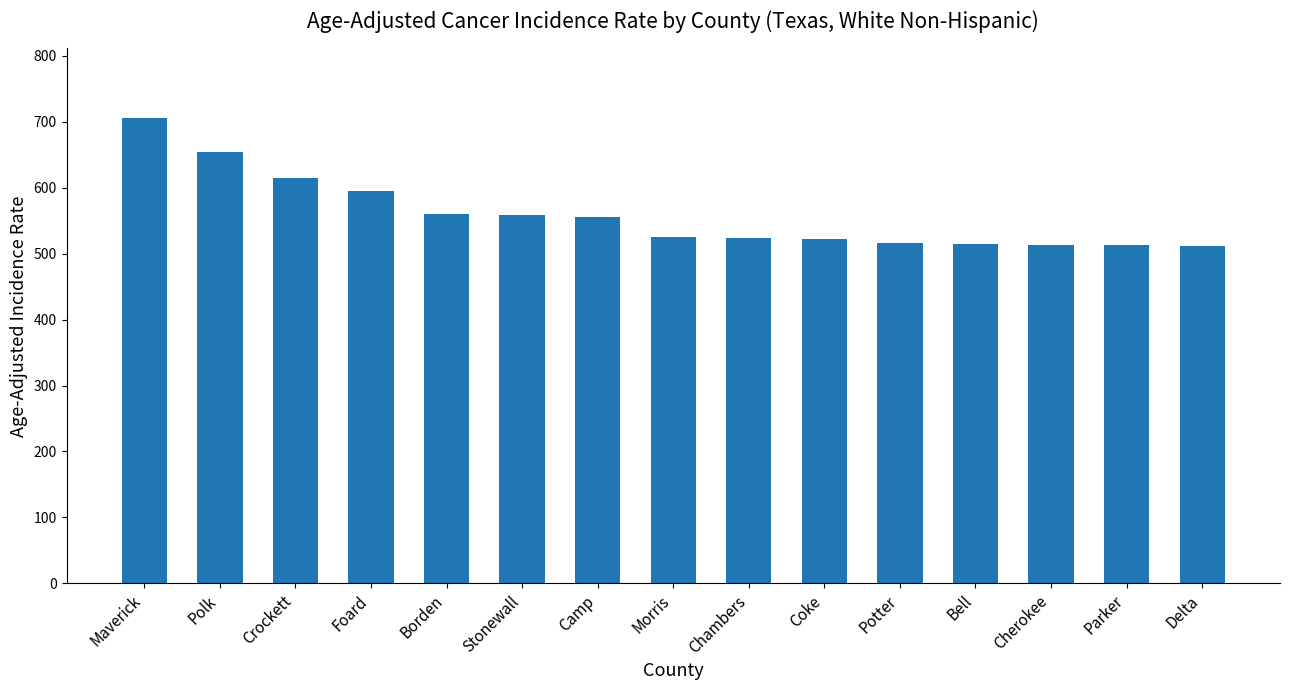

How many bars are there in total?

15